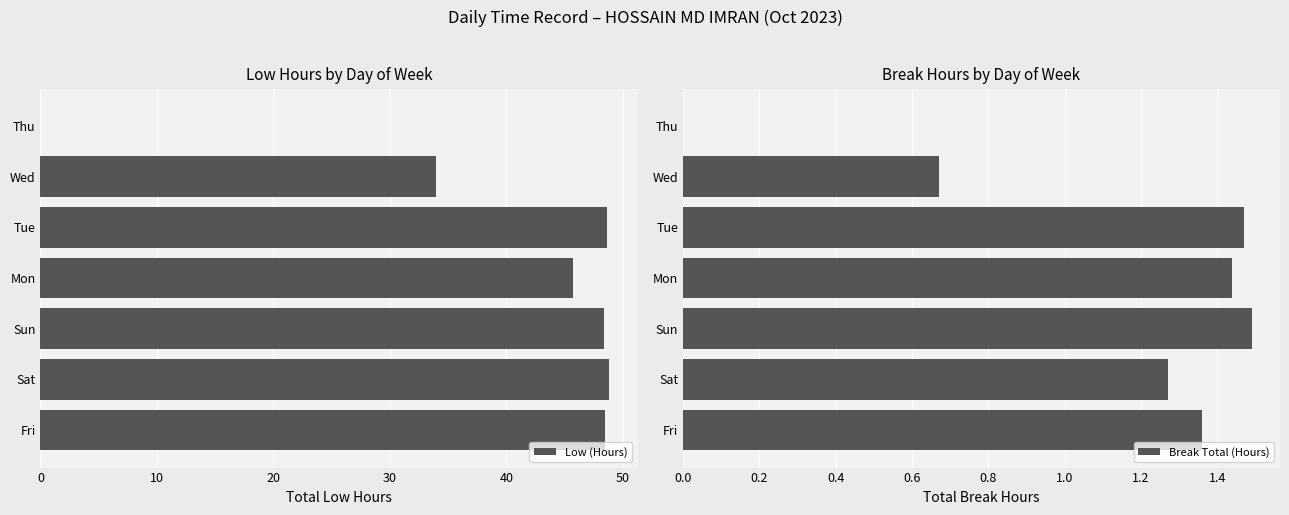

The Low (Hours) series shows 68.2 at Sat. True or false?

False